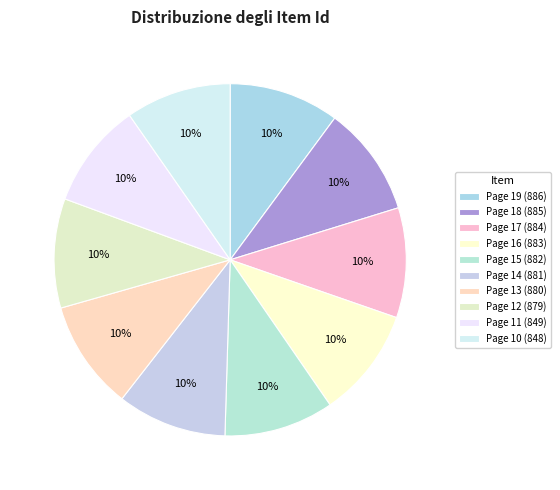

Does any single category account for the majority?

No